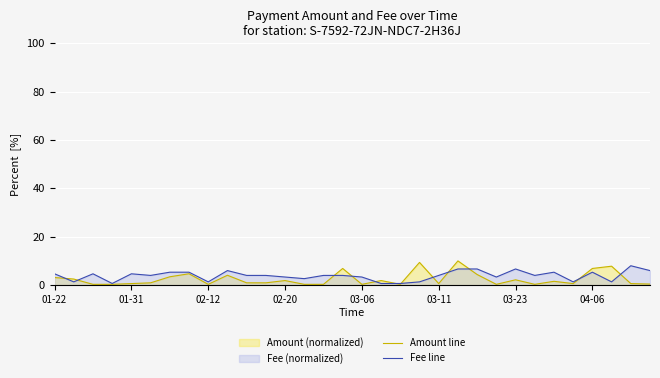

What is the greatest value displayed?

10.0